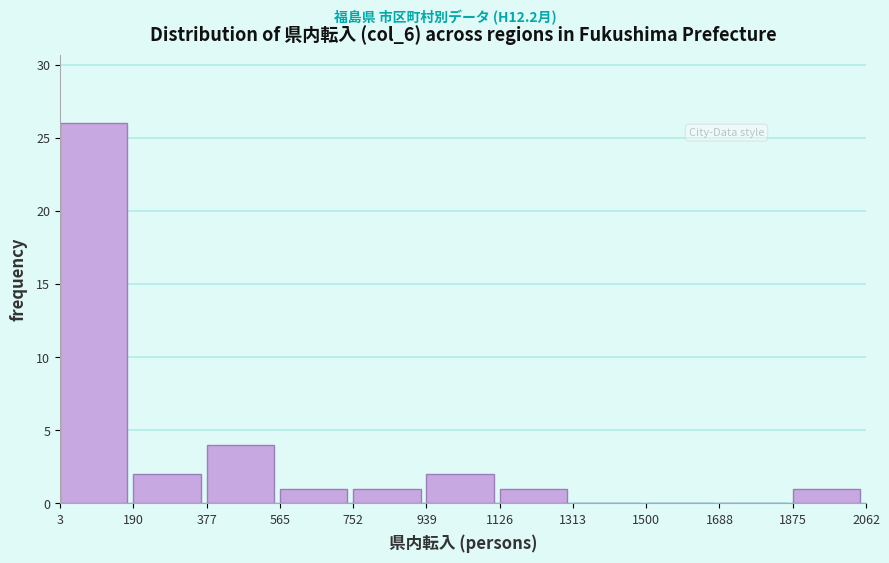

Reading left to right, list every bar in this chart as the range it spans on the x-axis followed by its height. The values are not printed on the chart, so give them approximately, as read against the axis.

3 to 190: 26
190 to 377: 2
377 to 565: 4
565 to 752: 1
752 to 939: 1
939 to 1126: 2
1126 to 1313: 1
1313 to 1500: 0
1500 to 1688: 0
1688 to 1875: 0
1875 to 2062: 1